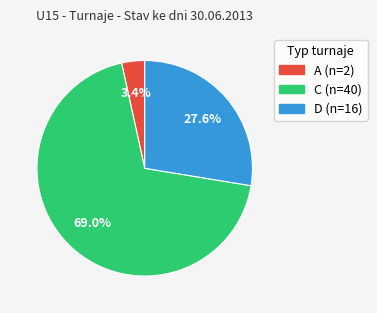

The A slice represents 13% of the pie. True or false?

False